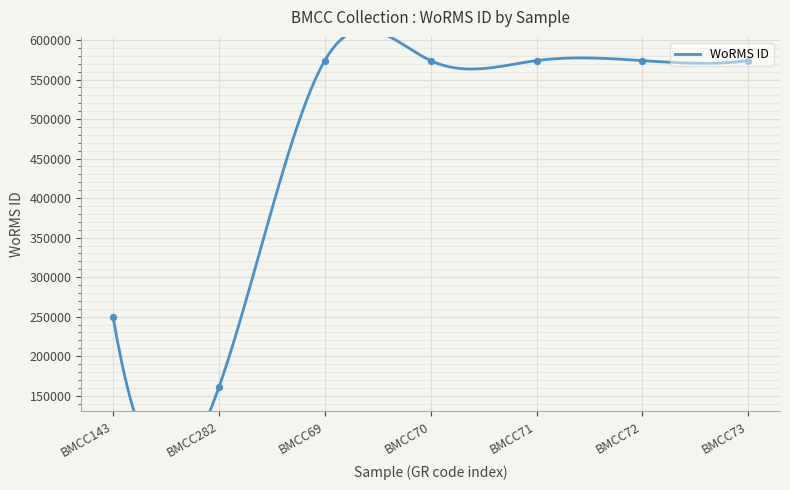

Approximately how many times larger is the value at BMCC69 compared to BMCC70?

1.0